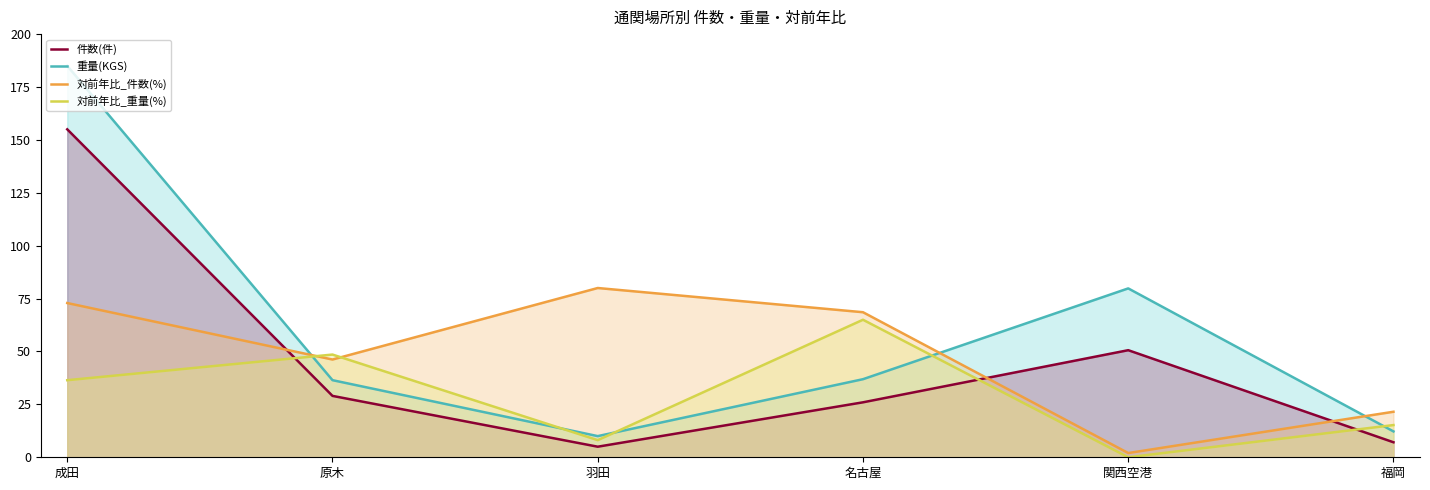

How many times do 件数(件) and 対前年比_件数(%) cross each other?

3